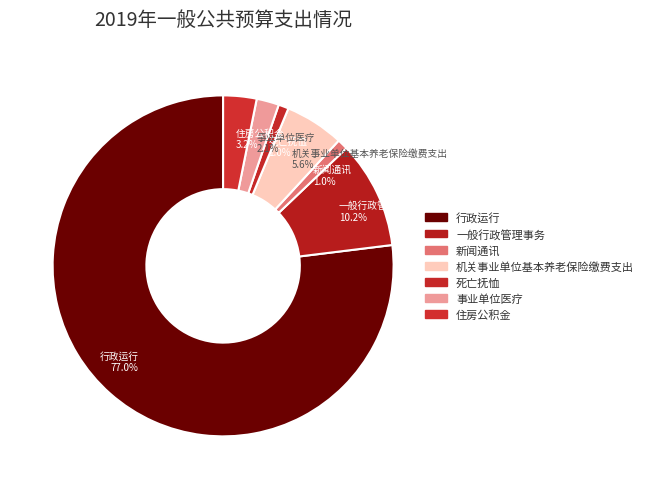

Count the number of slices in the pie.

7